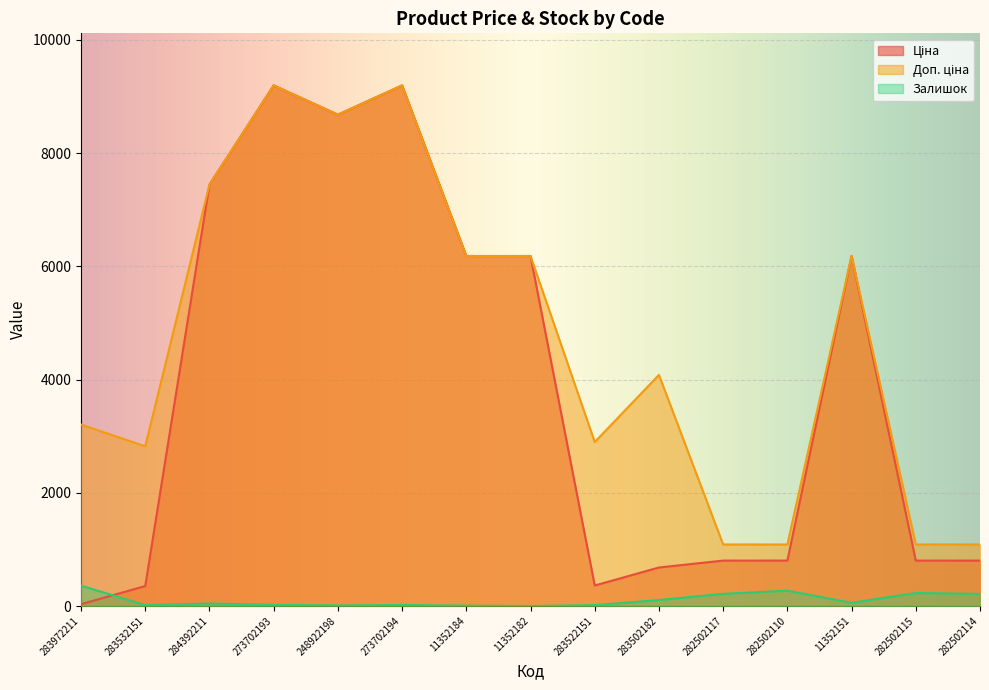

What is the label of the 7th point from the right?

283522151